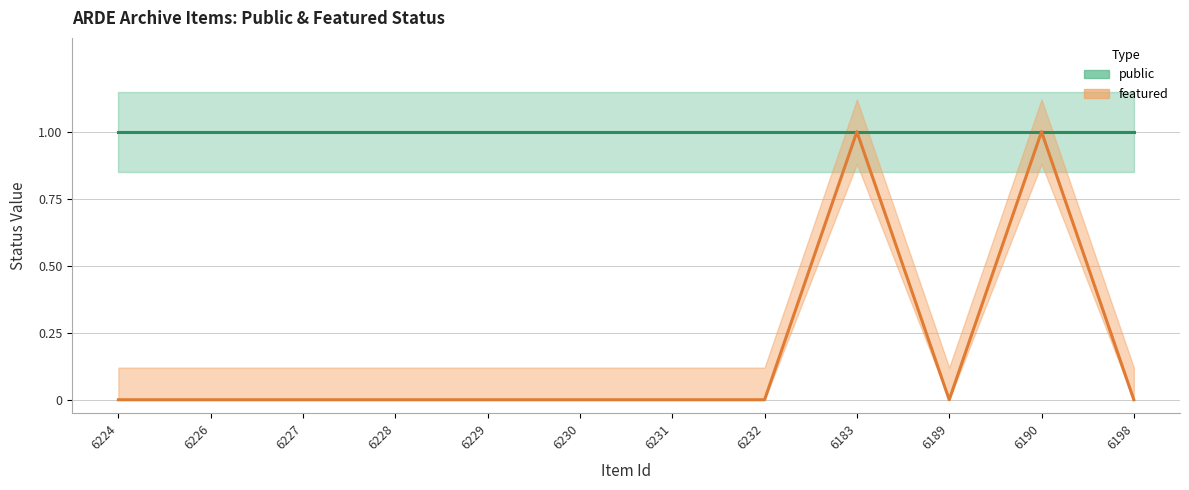

What is the greatest value displayed?

1